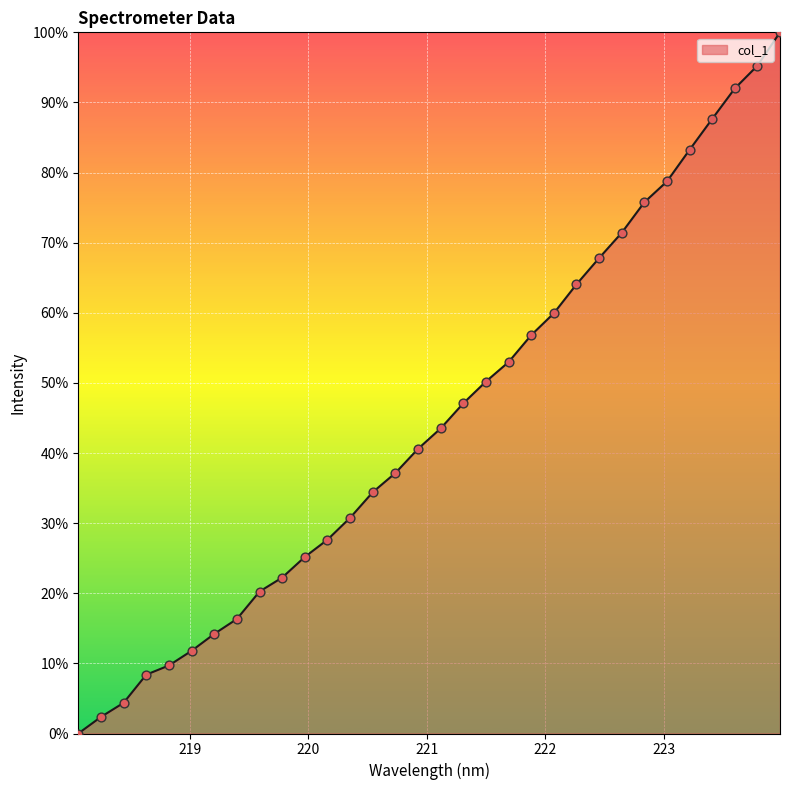

What is the difference between the maximum and minimum values?

100.0